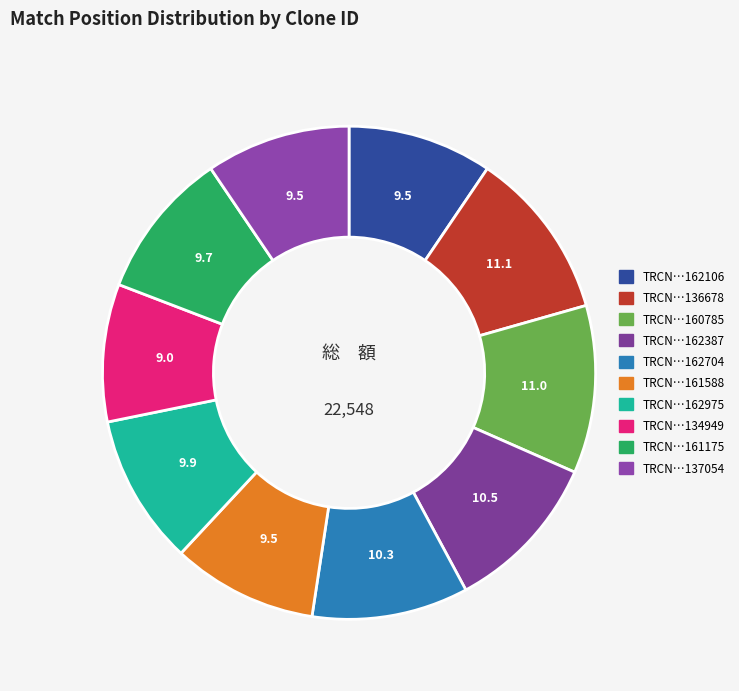

Count the number of slices in the pie.

10